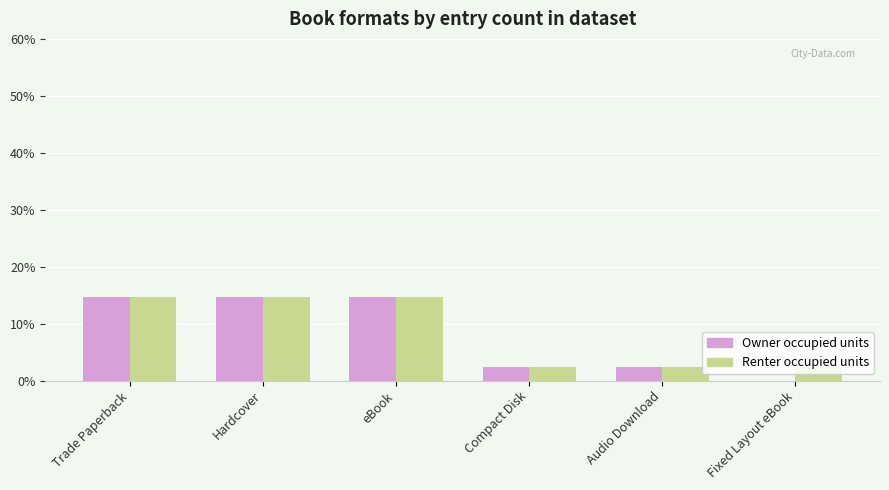

What is the approximate value of Renter occupied units at Trade Paperback?

14.6